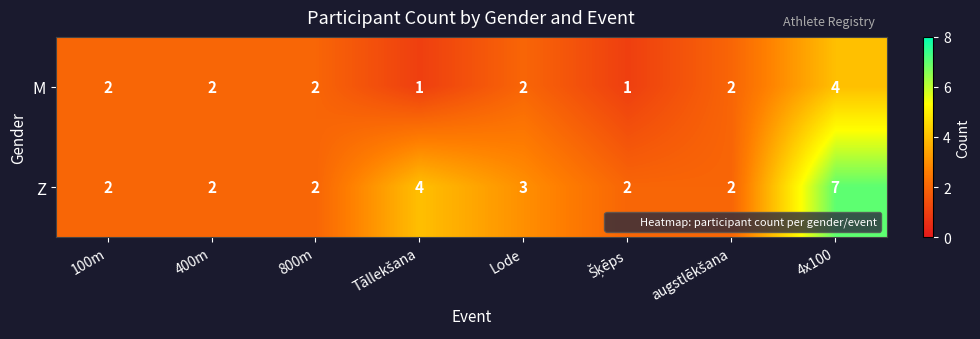

How many series are shown in this chart?

2